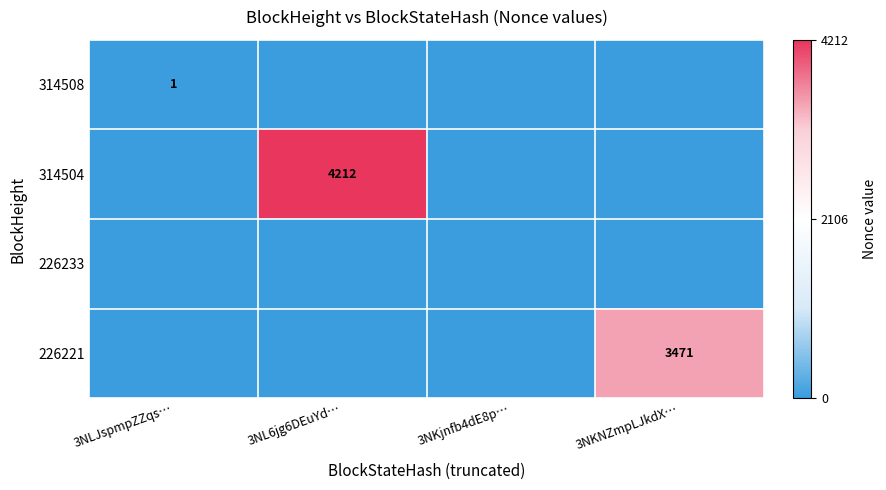

The value of 226221 at 3NKNZmpLJkdX… is 3471. True or false?

True